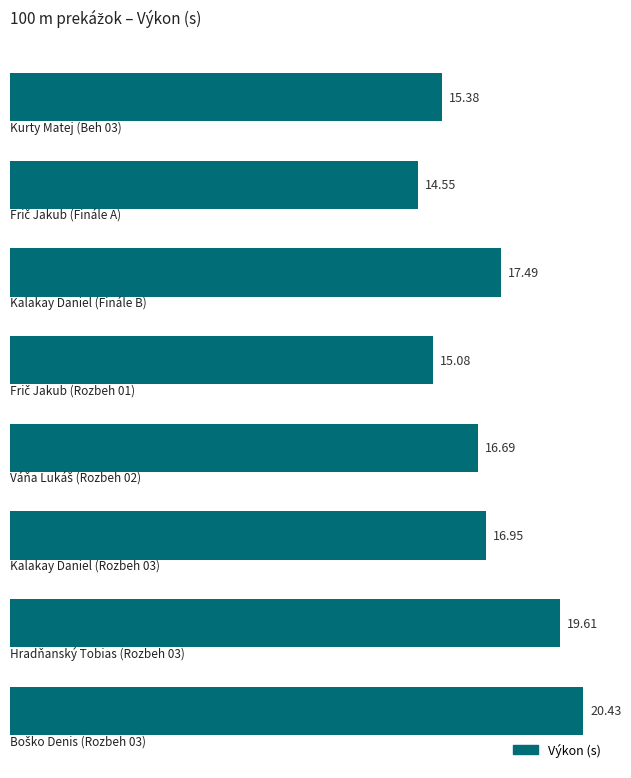

What is the difference between the second highest and minimum values?

5.1